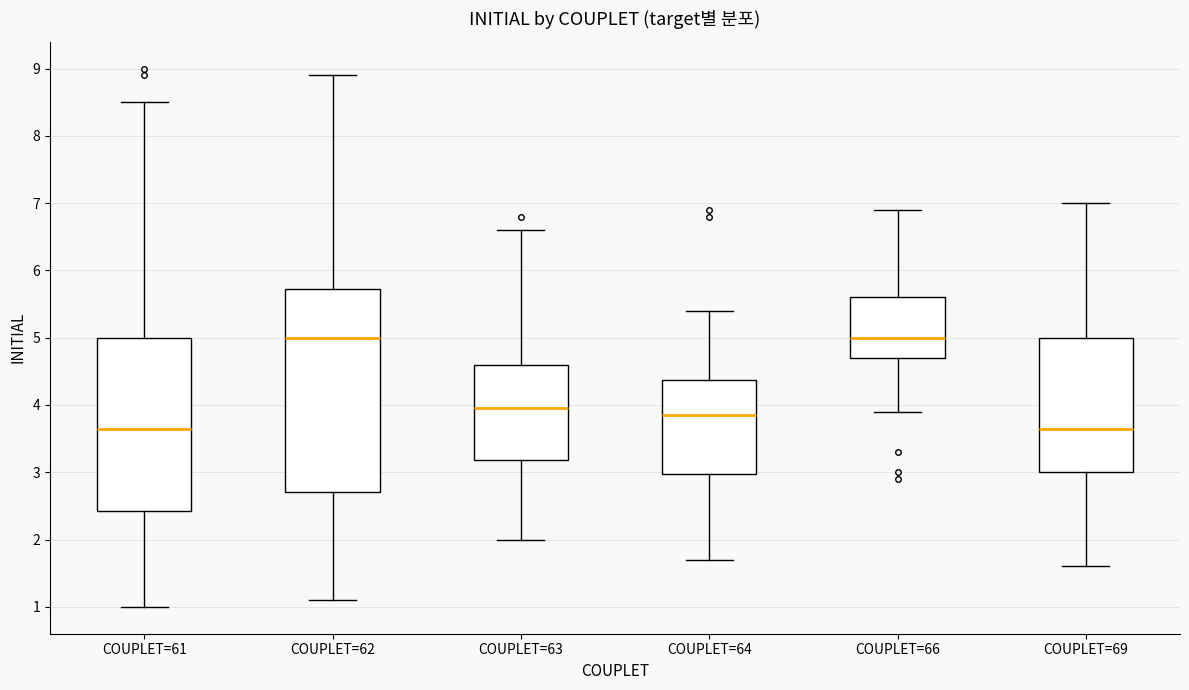

Where does the median line of the box for COUPLET=63 sit on the y-axis? The values are not printed on the chart, so give them approximately, as read against the axis.

4.0